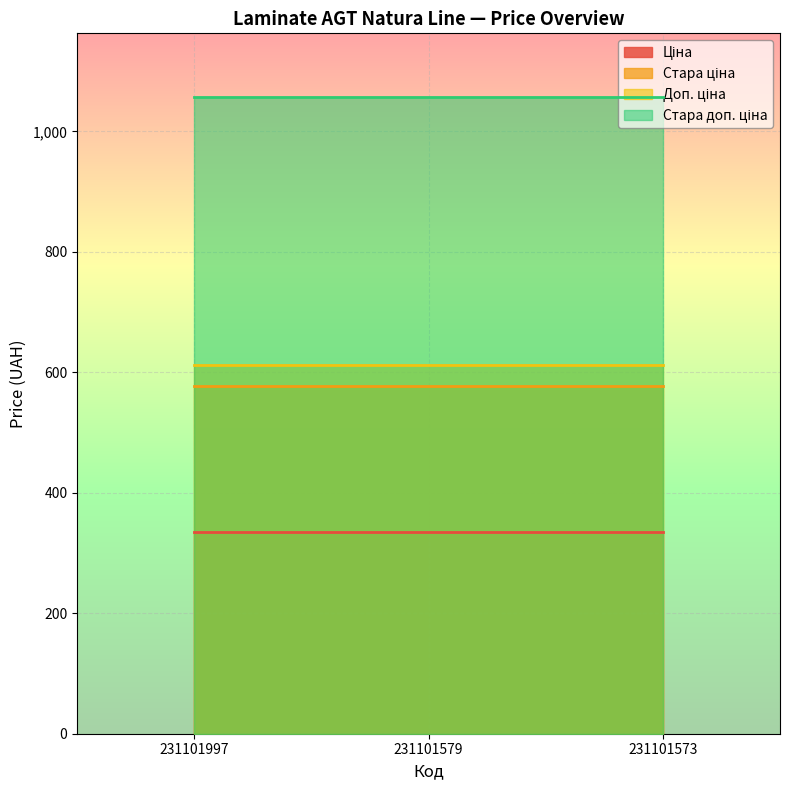

At how many categories does at least one series exceed 476?

3